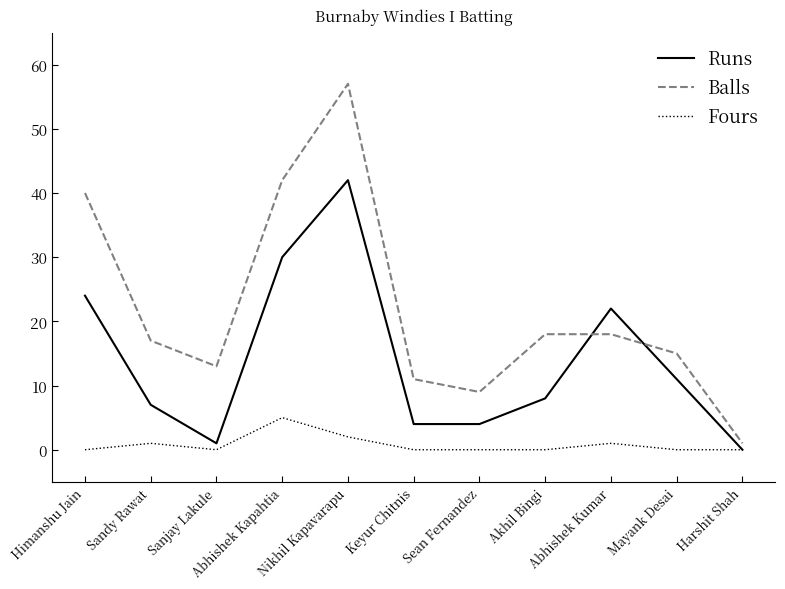

Which series has the largest range (max minus min)?

Balls